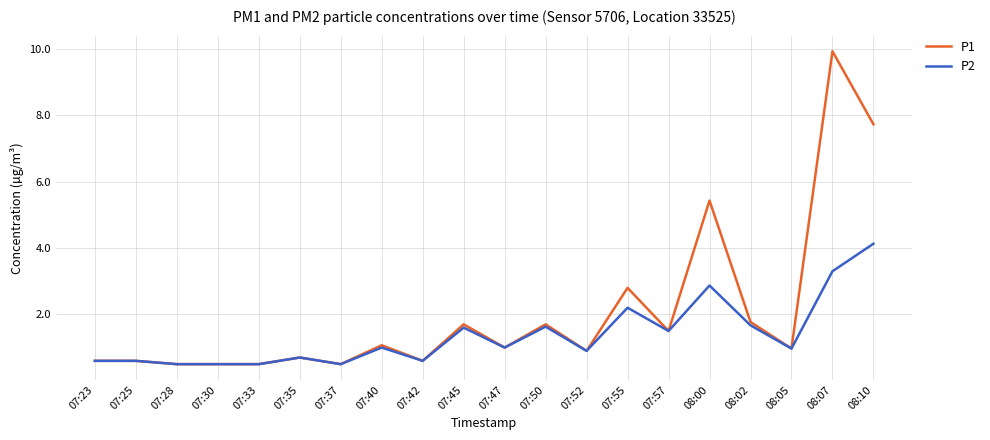

How many lines are shown in the chart?

2